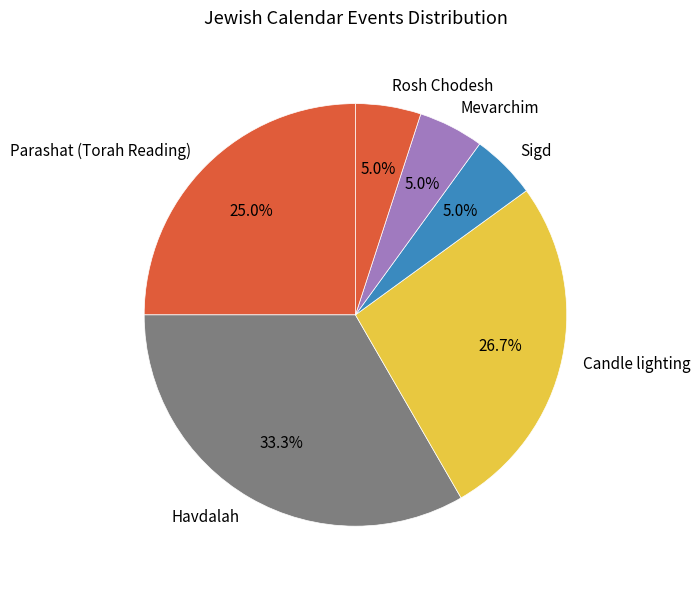

What percentage do Sigd and Havdalah together represent?

38.3%